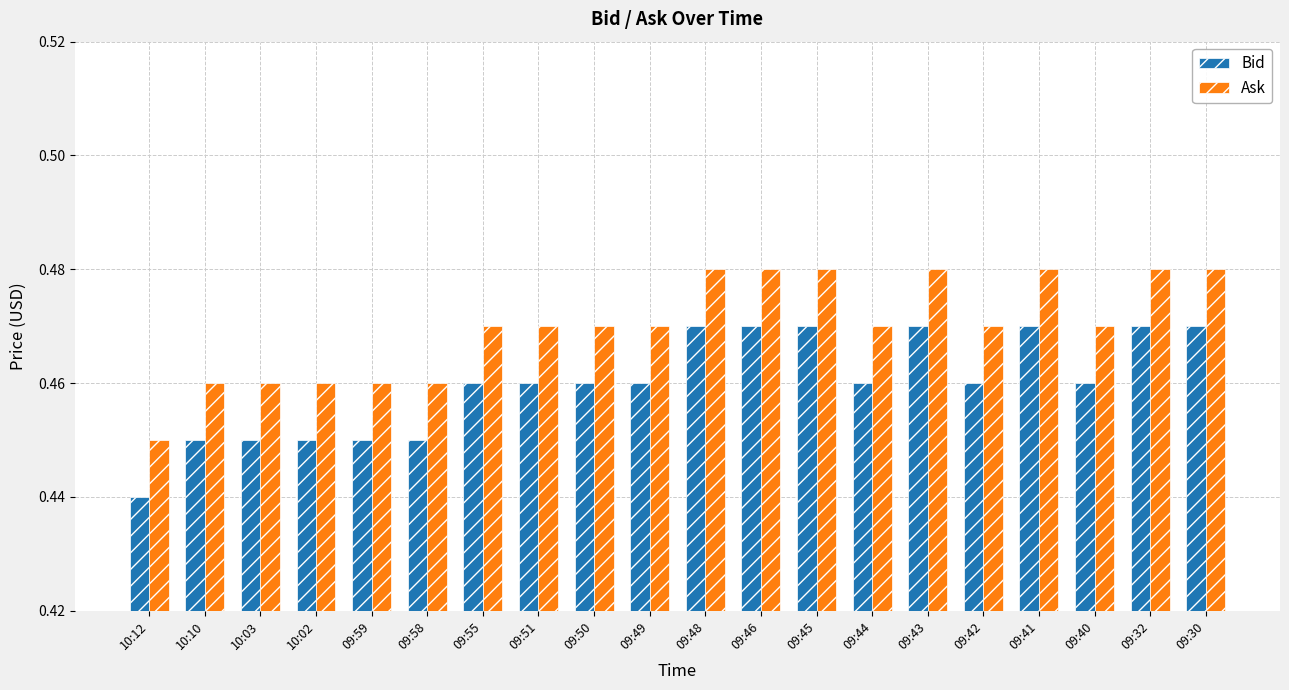

Rank the series by their maximum value, from lowest to highest.

Bid, Ask